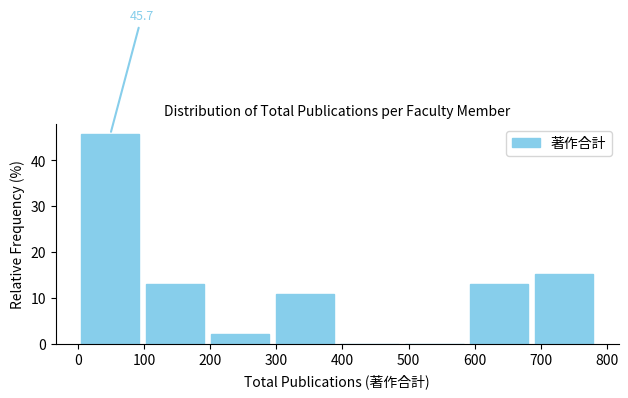

Over which range of the x-axis is the bar tallest?

0 to 98